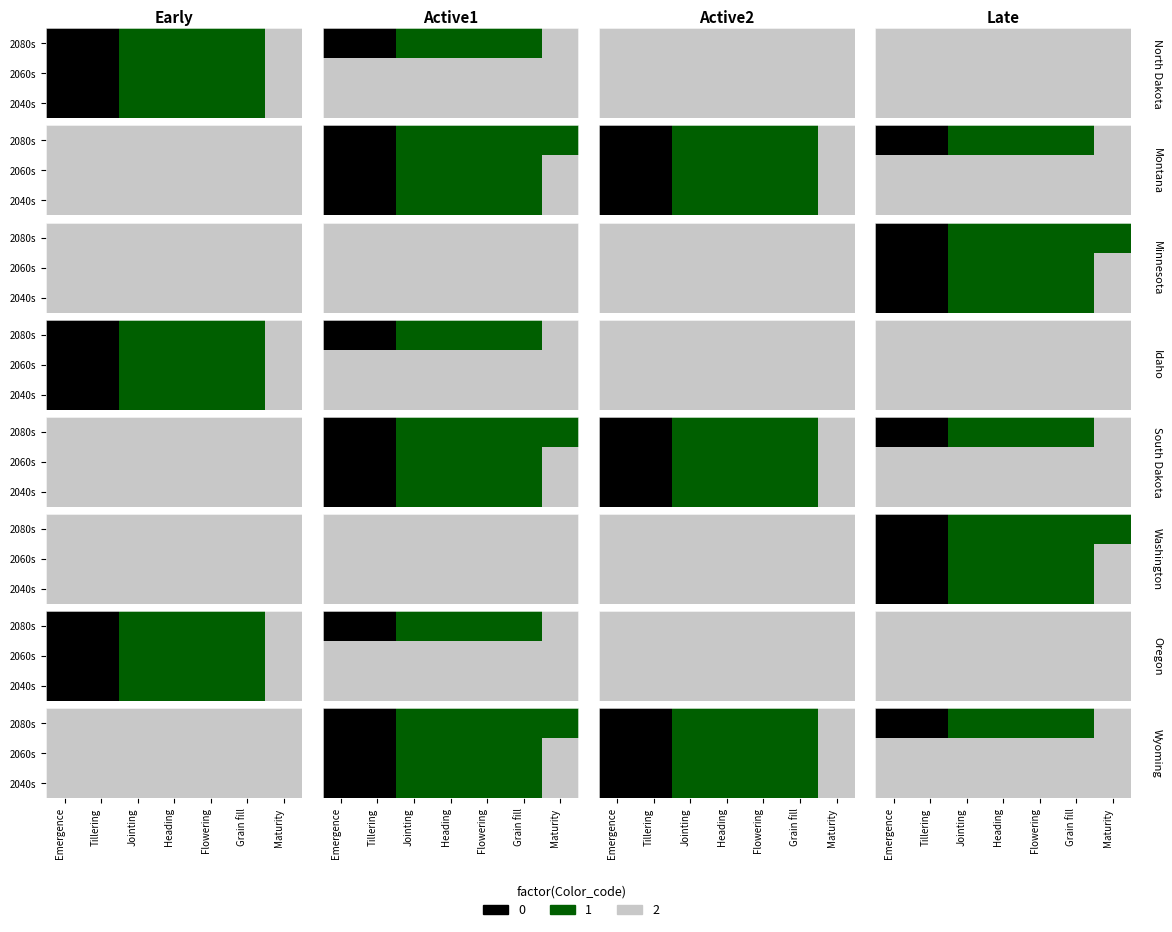

Rank the series by their maximum value, from lowest to highest.

2080s, 2060s, 2040s